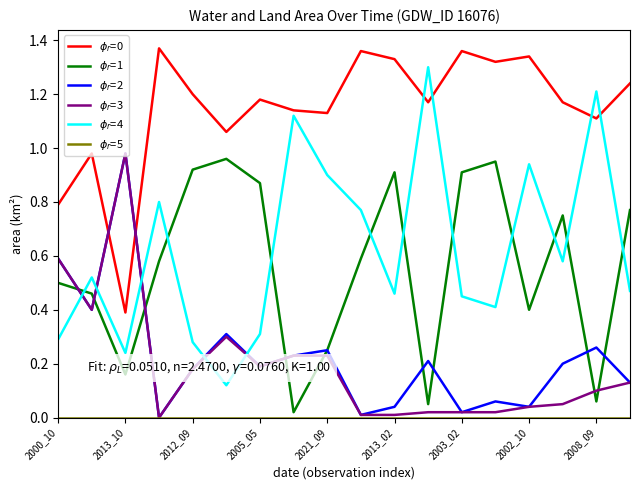

How many positive values does the $\phi_r$=2 series have?

17